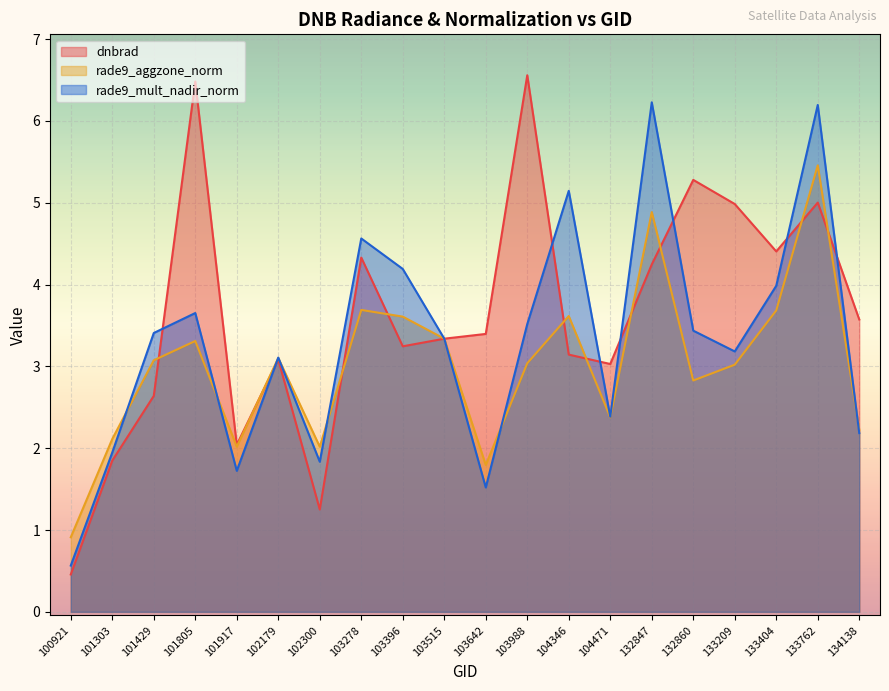

Rank the categories by rade9_aggzone_norm value from highest to lowest.

133762, 132847, 103278, 133404, 104346, 103396, 103515, 101805, 102179, 101429, 103988, 133209, 132860, 104471, 134138, 101303, 101917, 102300, 103642, 100921